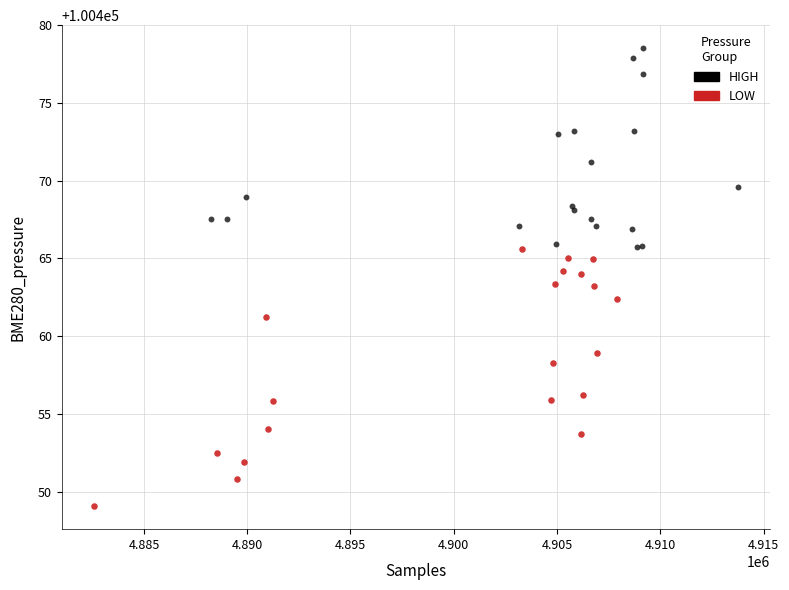

Which series has the largest Y range (max minus min)?

LOW